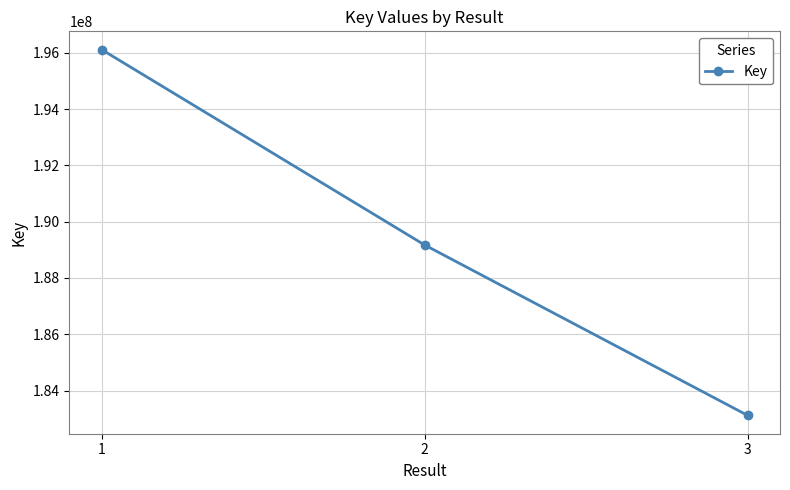

Which category has the highest value across all series?

1